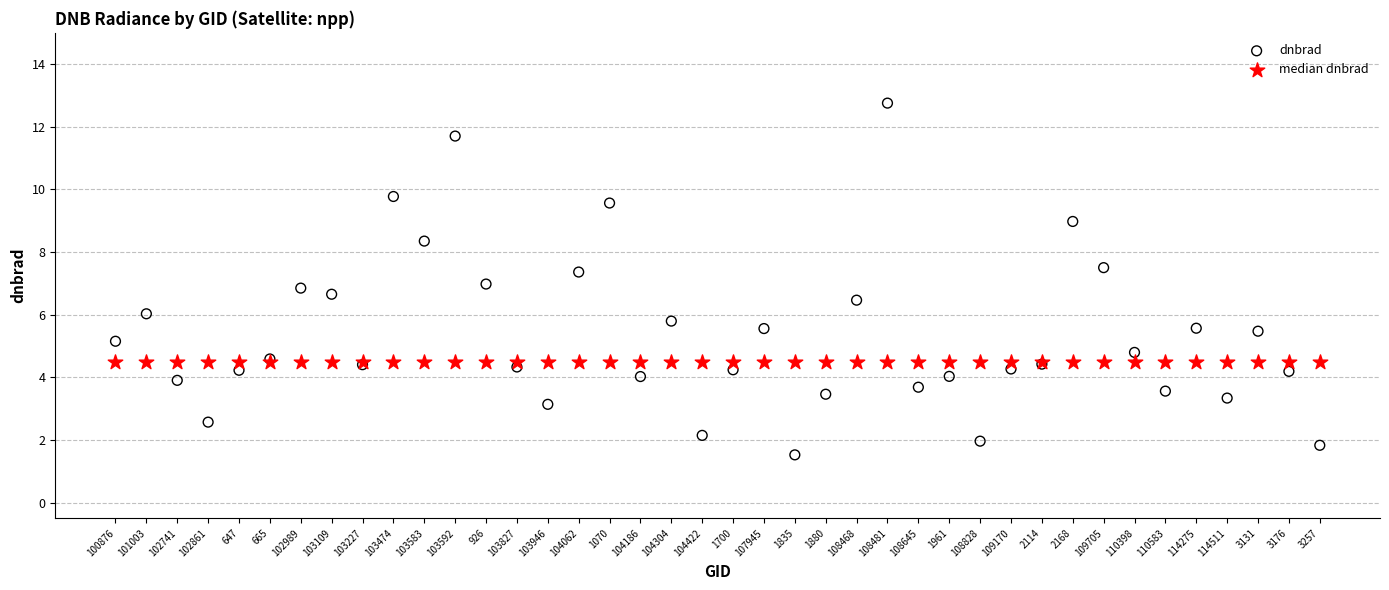

Which series contains the lowest Y value?

dnbrad